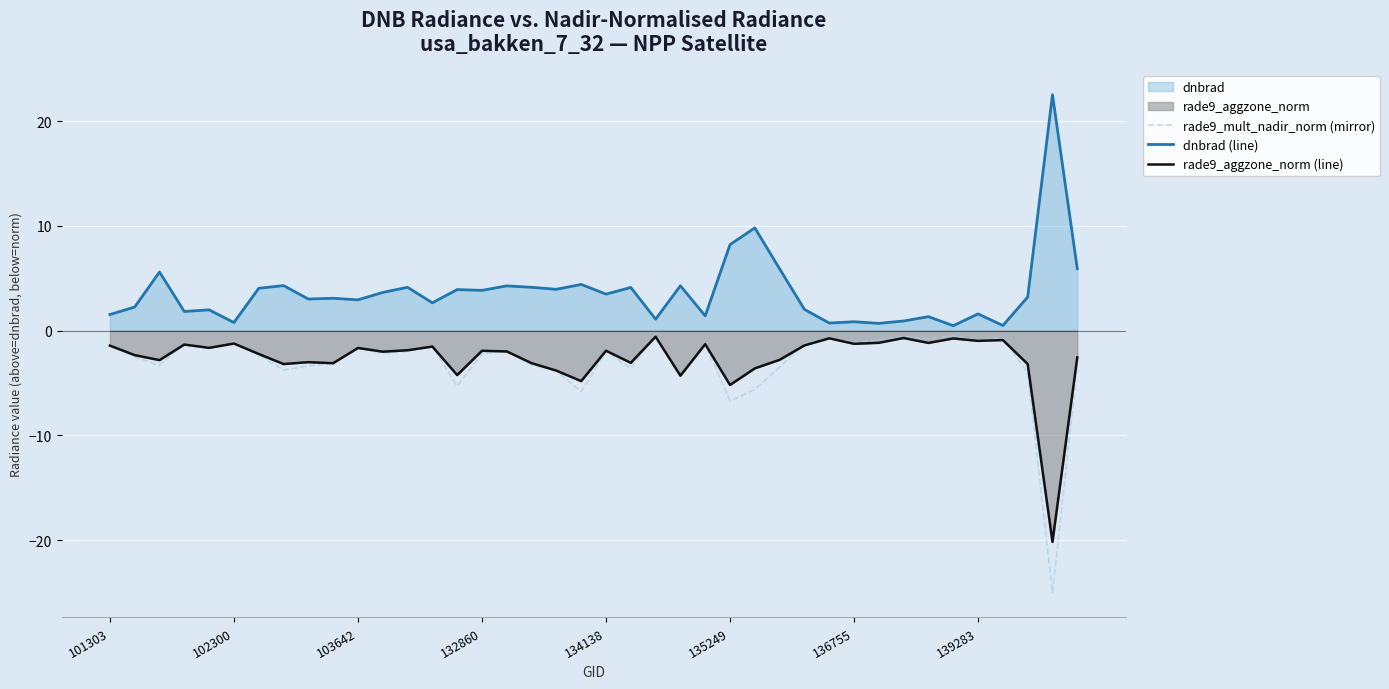

What is the difference between the second highest and minimum values in the rade9_aggzone_norm (line) series?

19.5